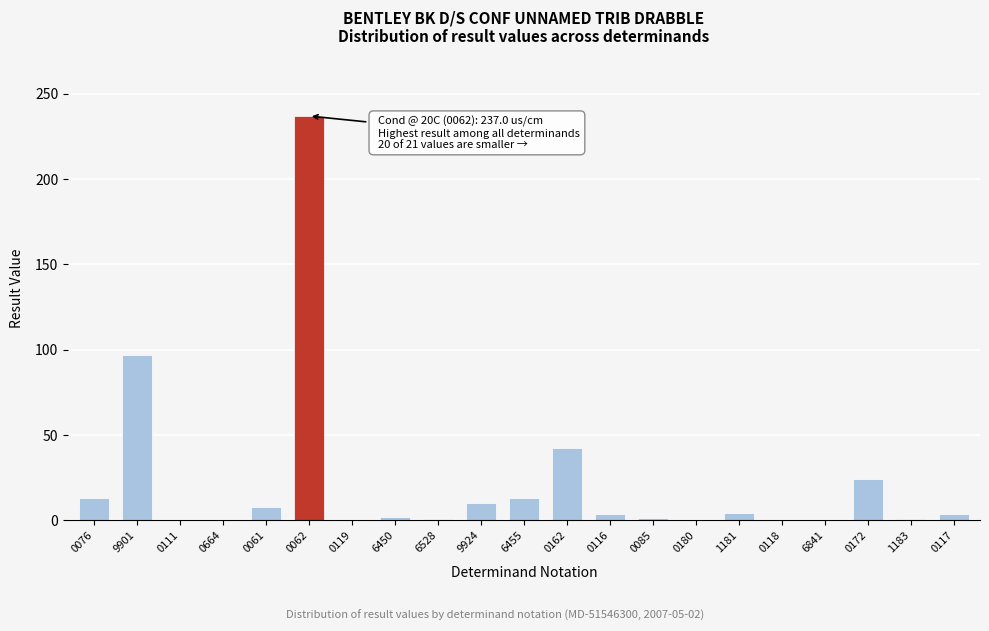

Which has a higher value, 0062 or 0664?

0062